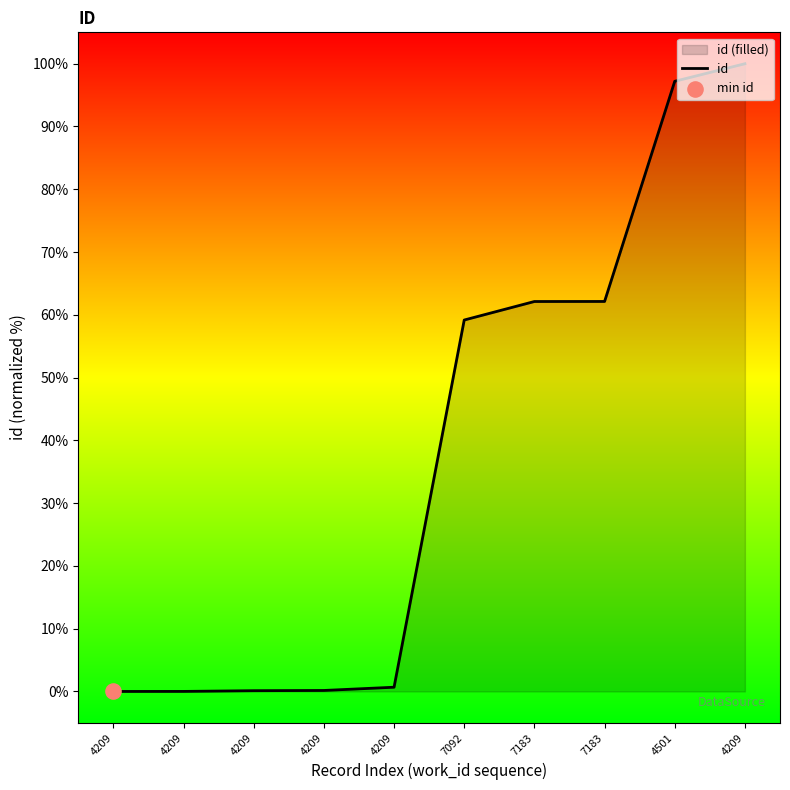

Approximately how many times larger is the value at 4209 compared to 7092?

1.7